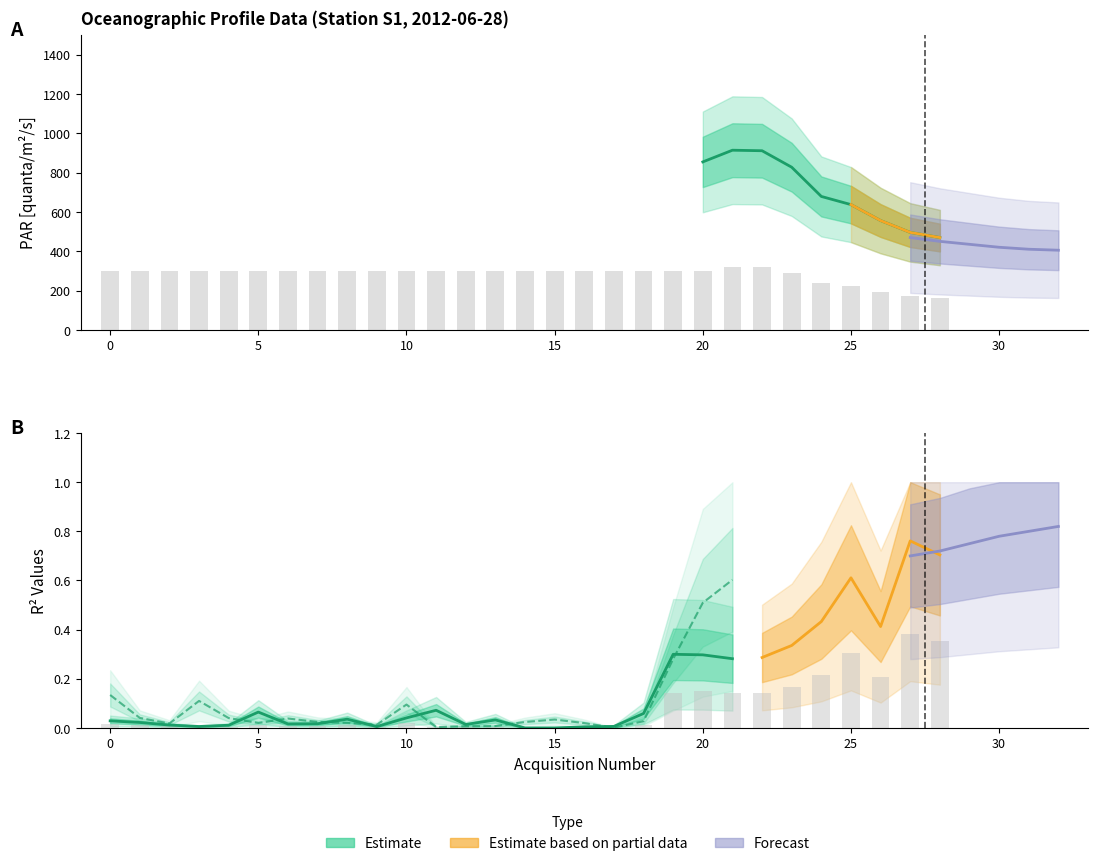

What is the change in value from 0 to 15?

-235.2